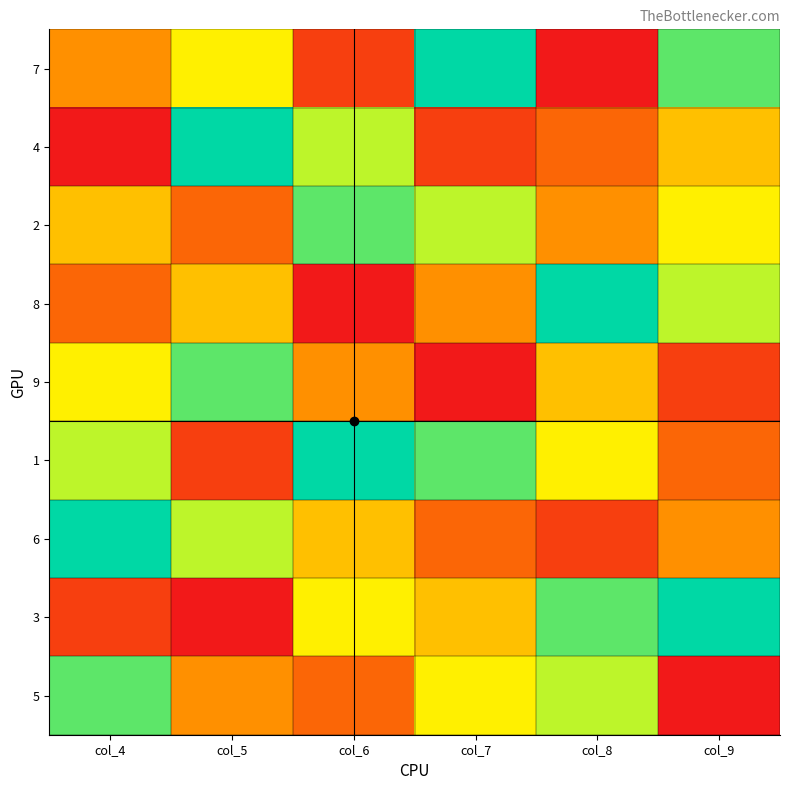

Between col_5 and col_8, which series saw the biggest shift?

3